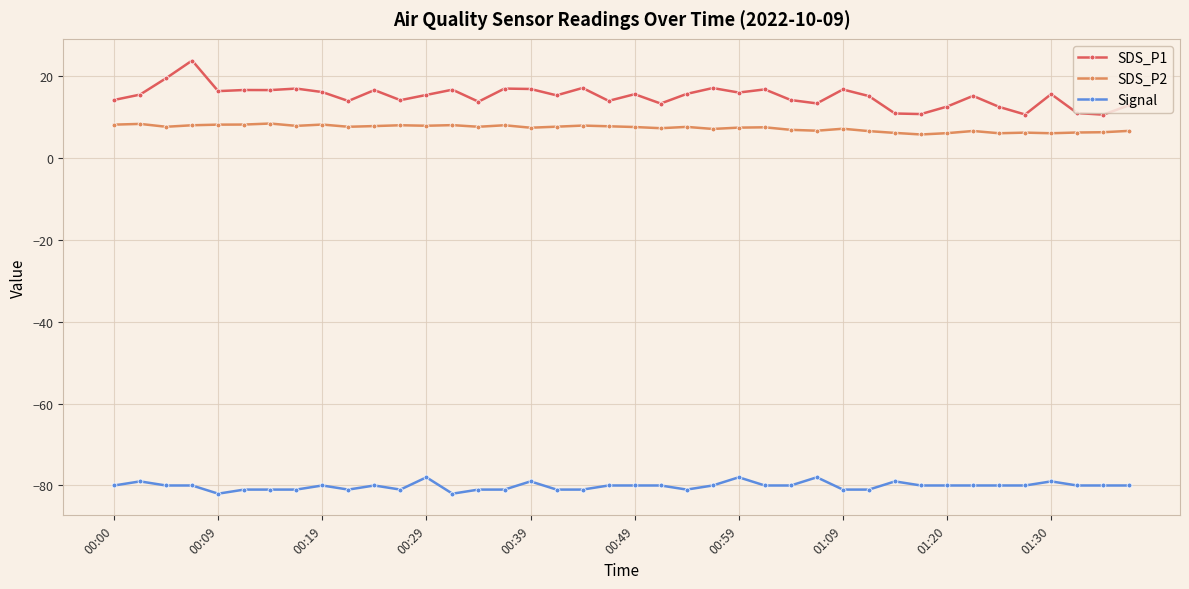

What is the value of the SDS_P1 point at the 22nd from the left?

13.2